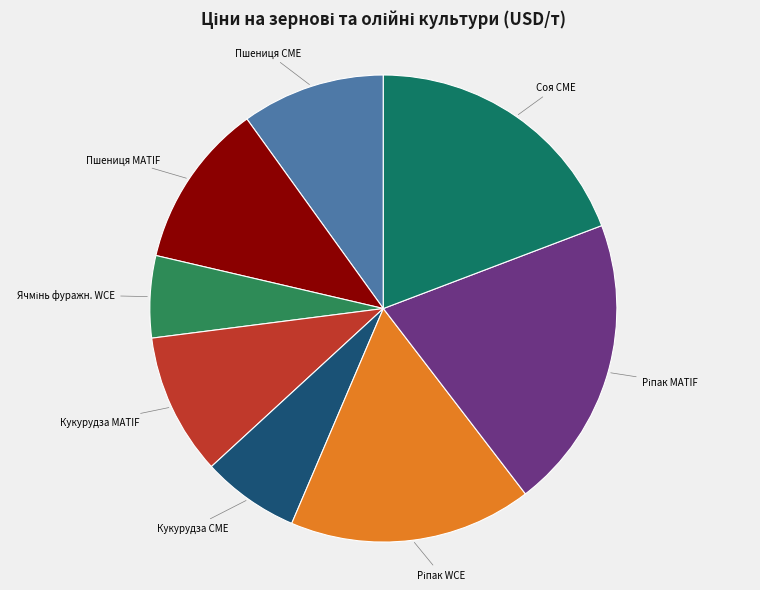

Which slice is the largest?

Ріпак MATIF